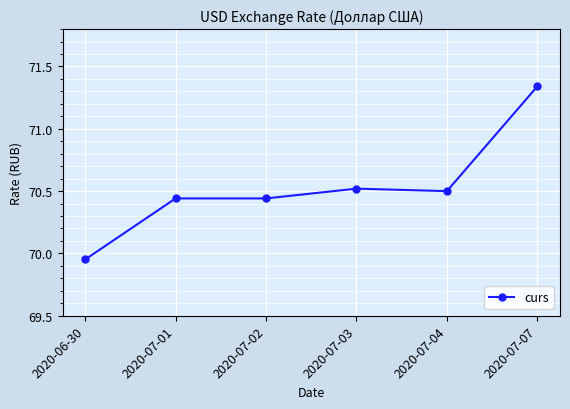

Which label corresponds to the smallest value in the chart?

2020-06-30